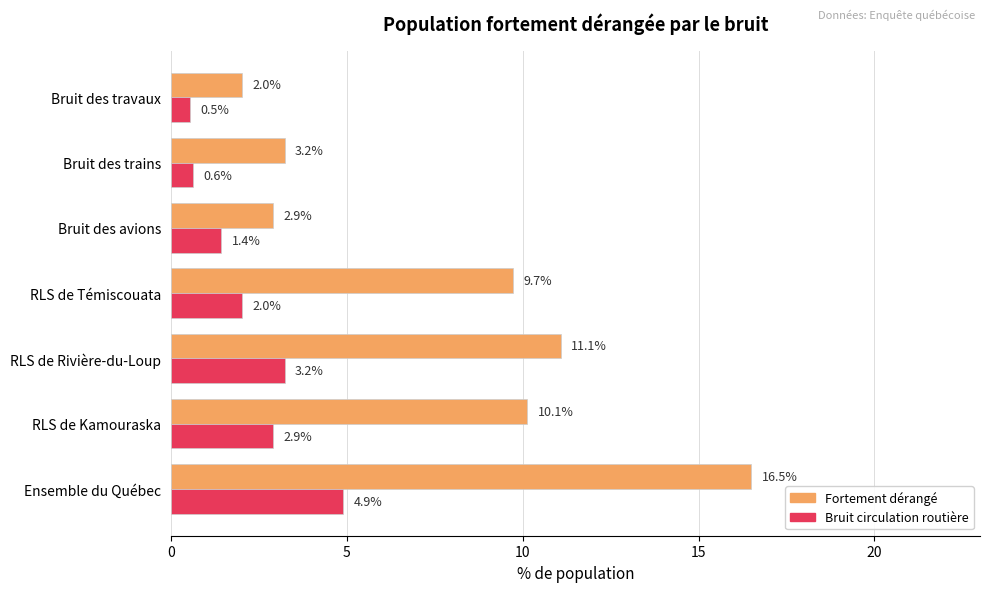

Which series has the largest total across all categories?

Fortement dérangé